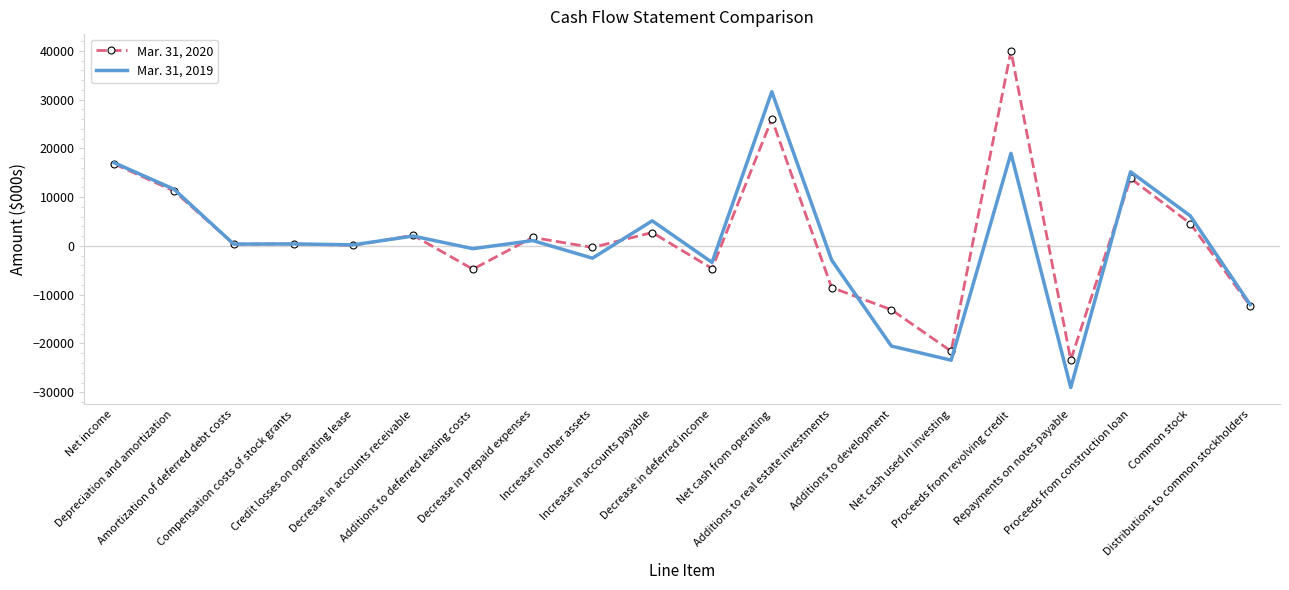

Which series has the largest range (max minus min)?

Mar. 31, 2020